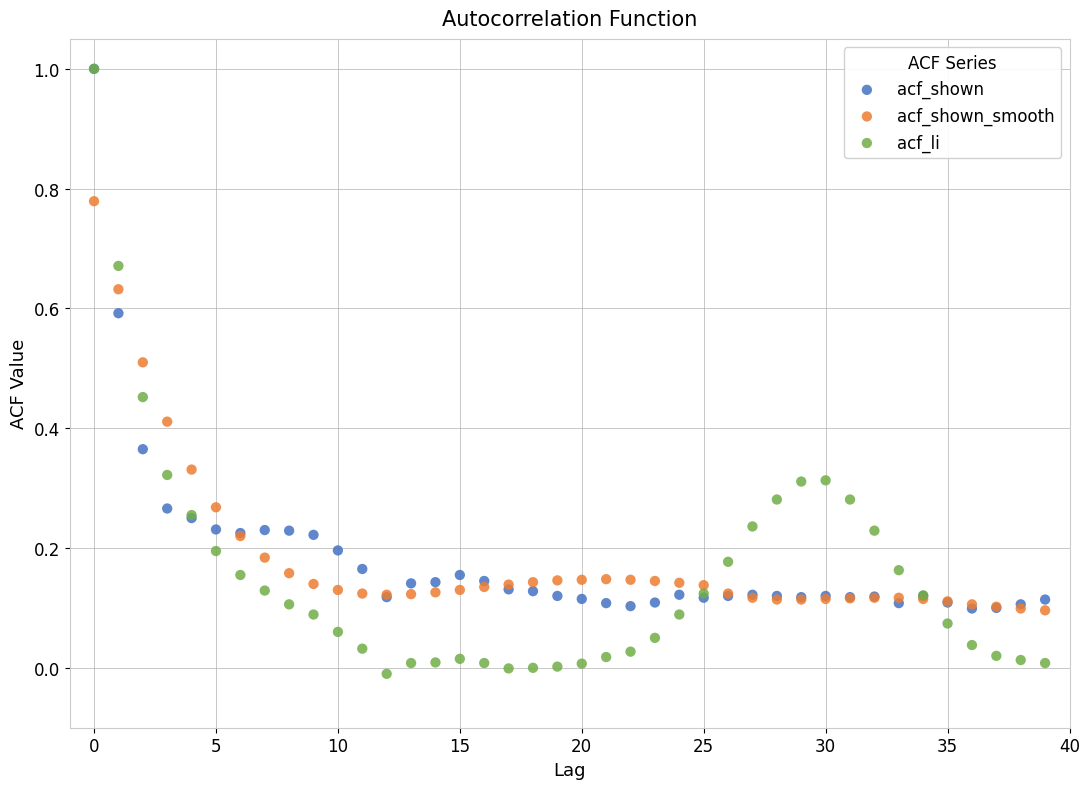

Which series has the largest Y range (max minus min)?

acf_li